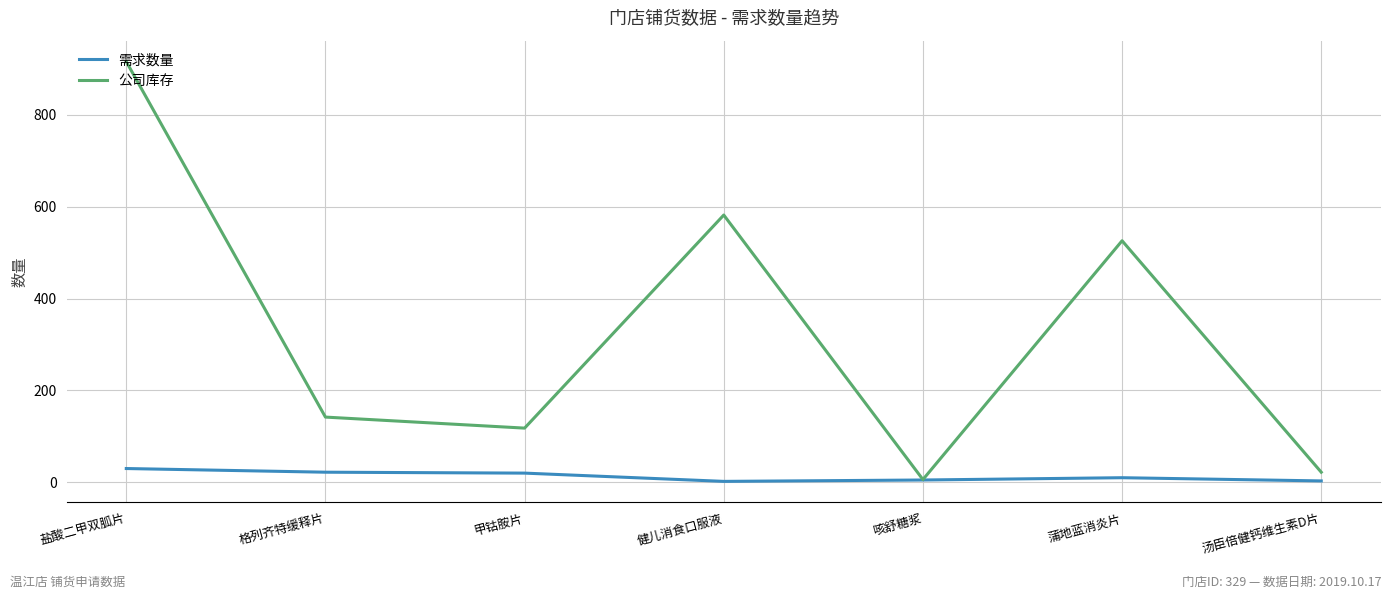

Is it true that 公司库存 equals 142 at 格列齐特缓释片?

True